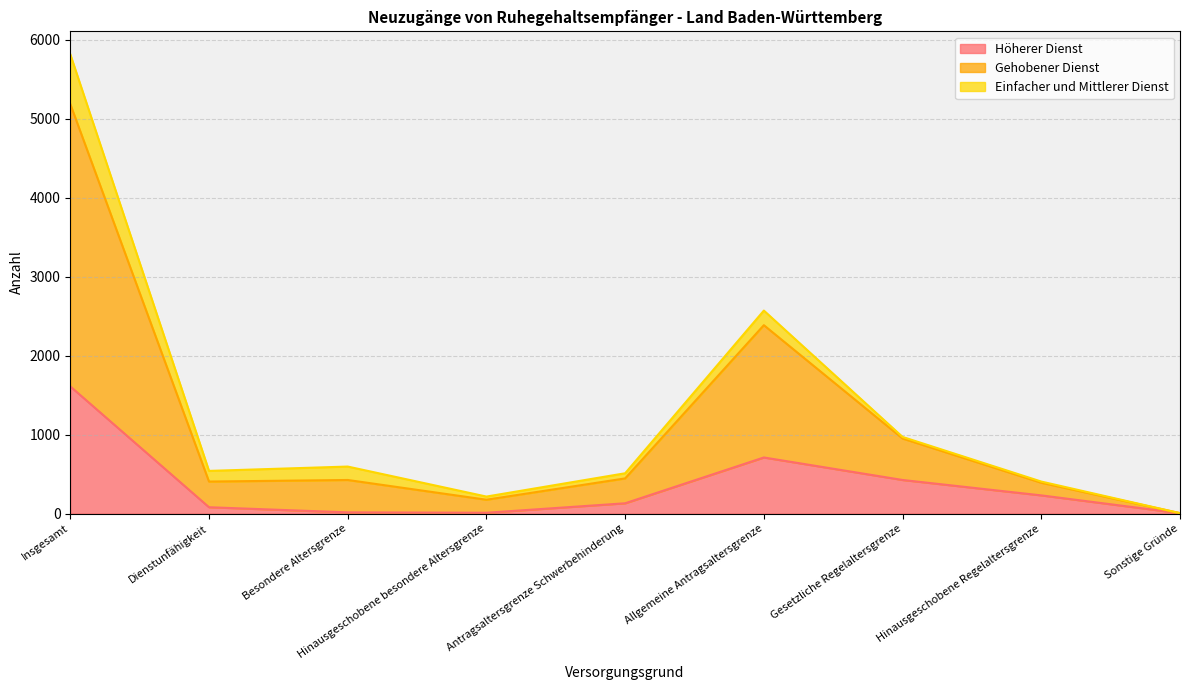

Is it true that Höherer Dienst equals 599 at Gesetzliche Regelaltersgrenze?

False